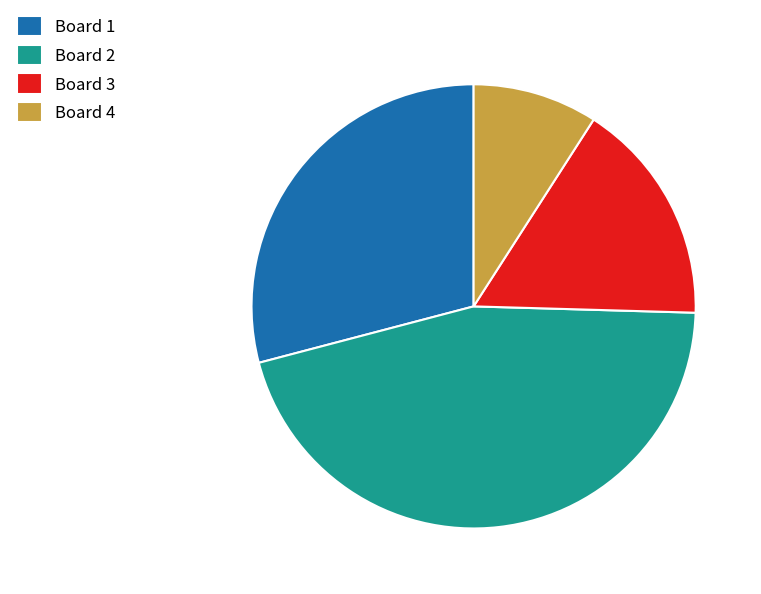

How many slices are in this pie chart?

4